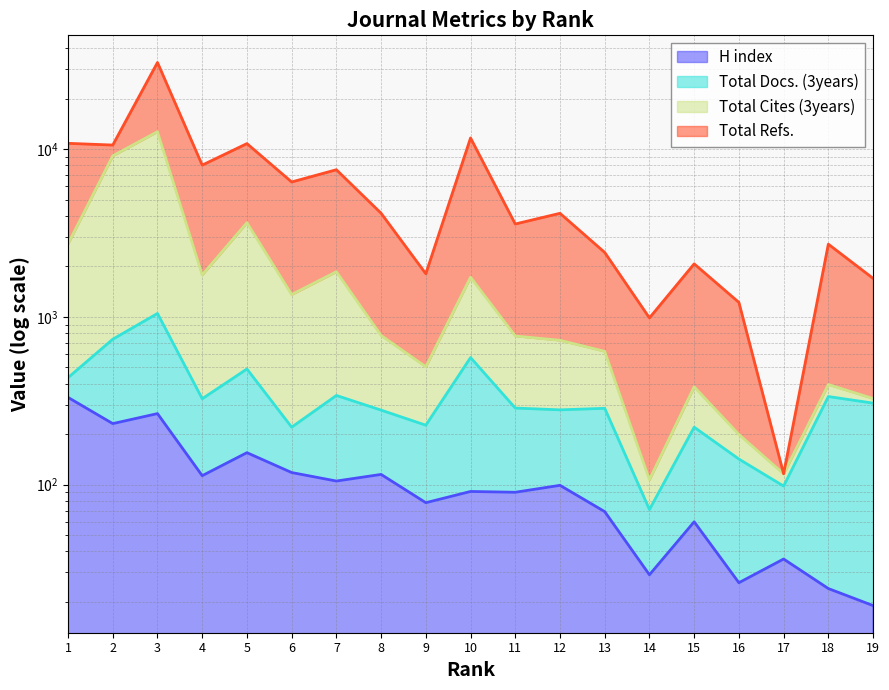

What is the maximum value shown in the chart?

12710